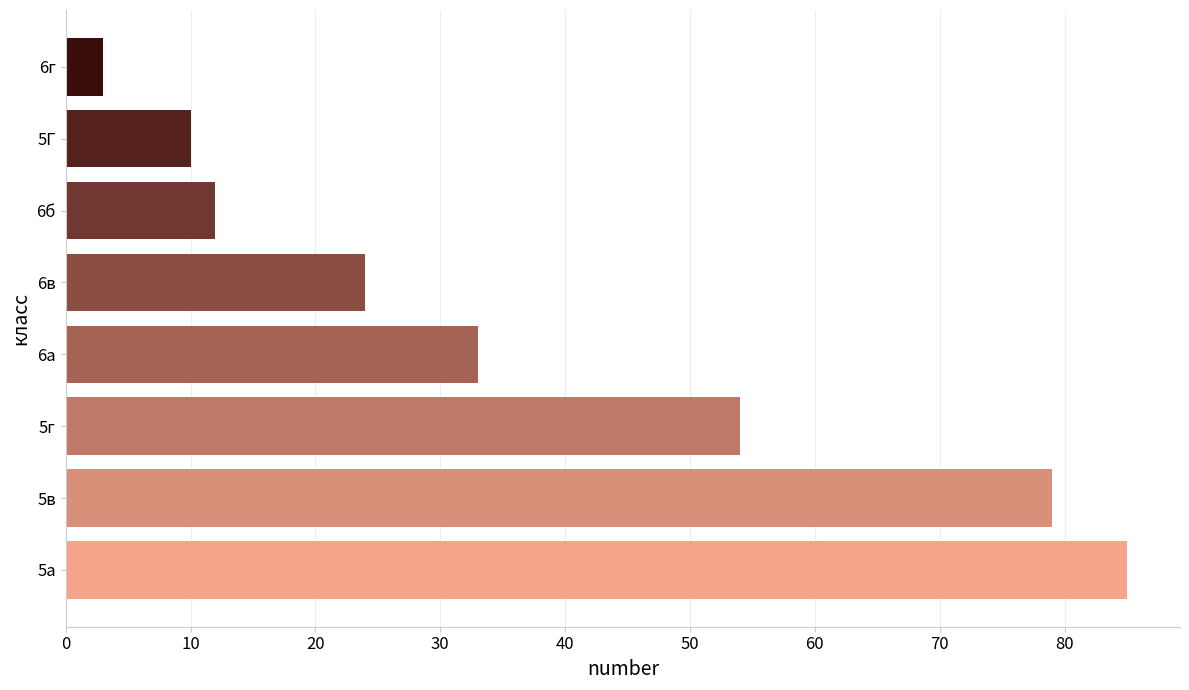

What is the average value?

38